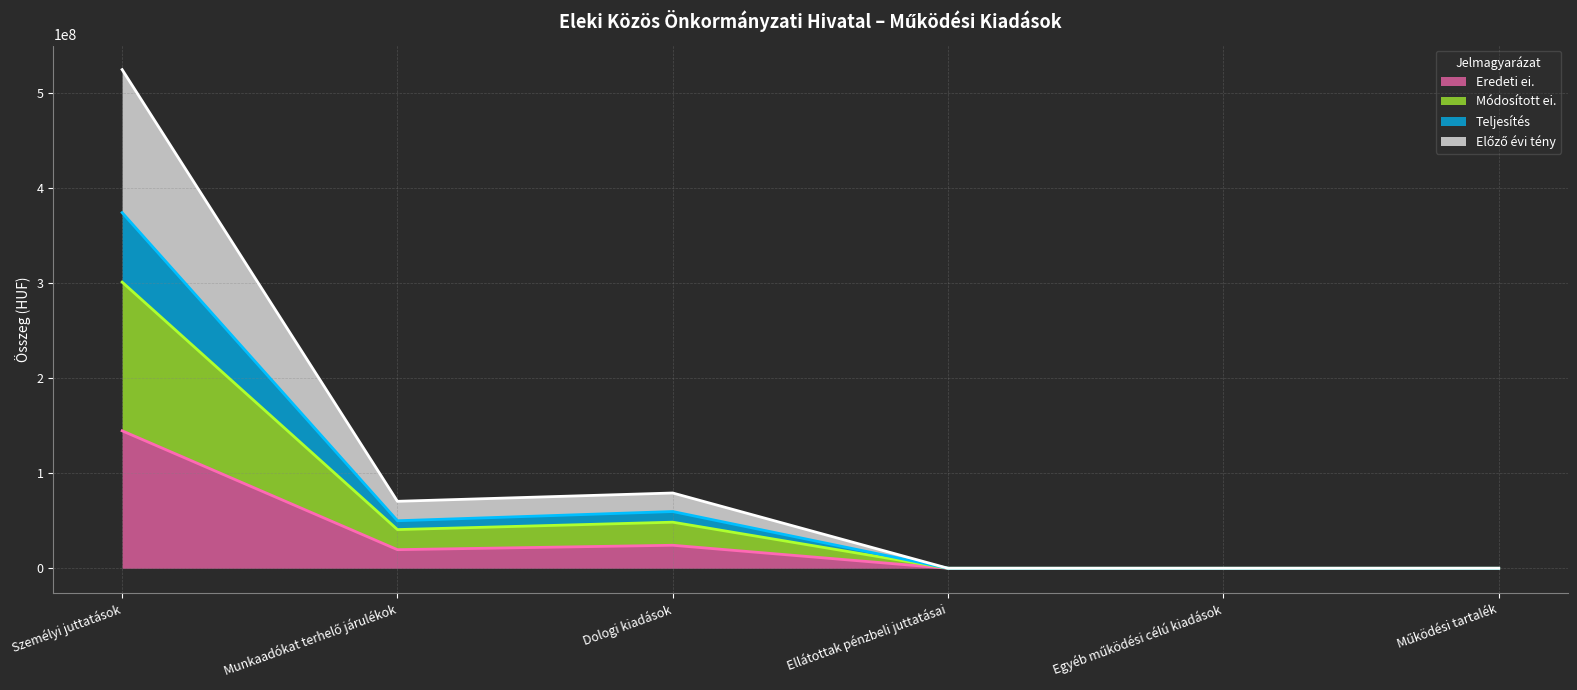

What is the highest value of the Eredeti ei. series?

144620723.0